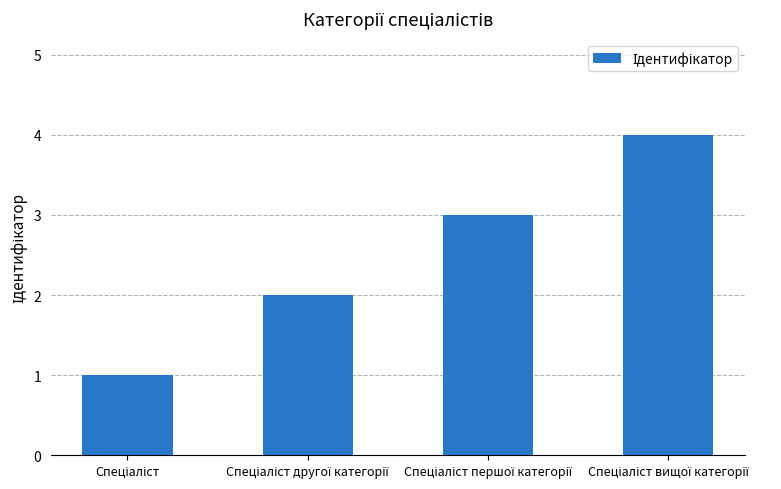

What is the difference between the maximum and minimum values?

3